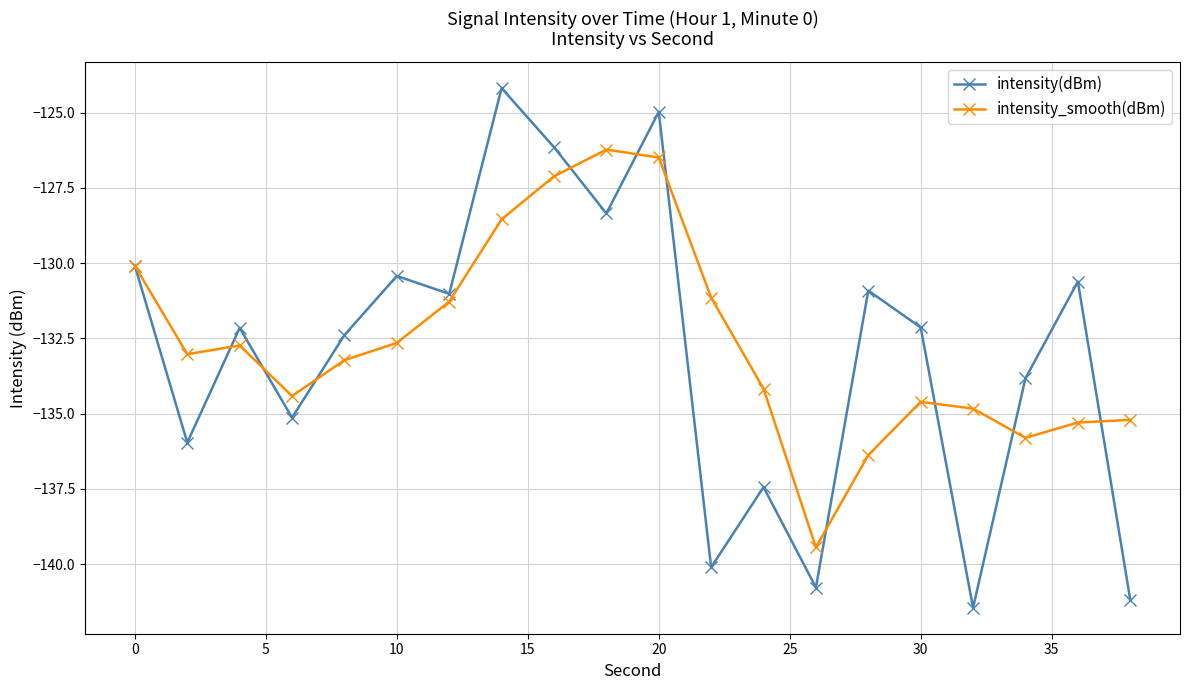

What is the value of the intensity_smooth(dBm) point at the 9th from the left?

-127.1